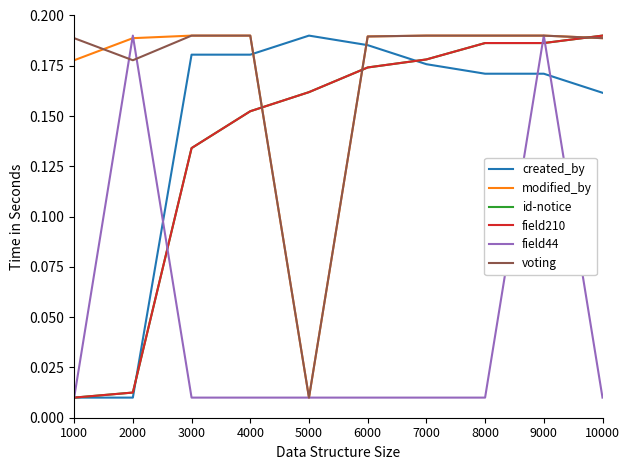

What is the total value across all series at 4000?

0.9